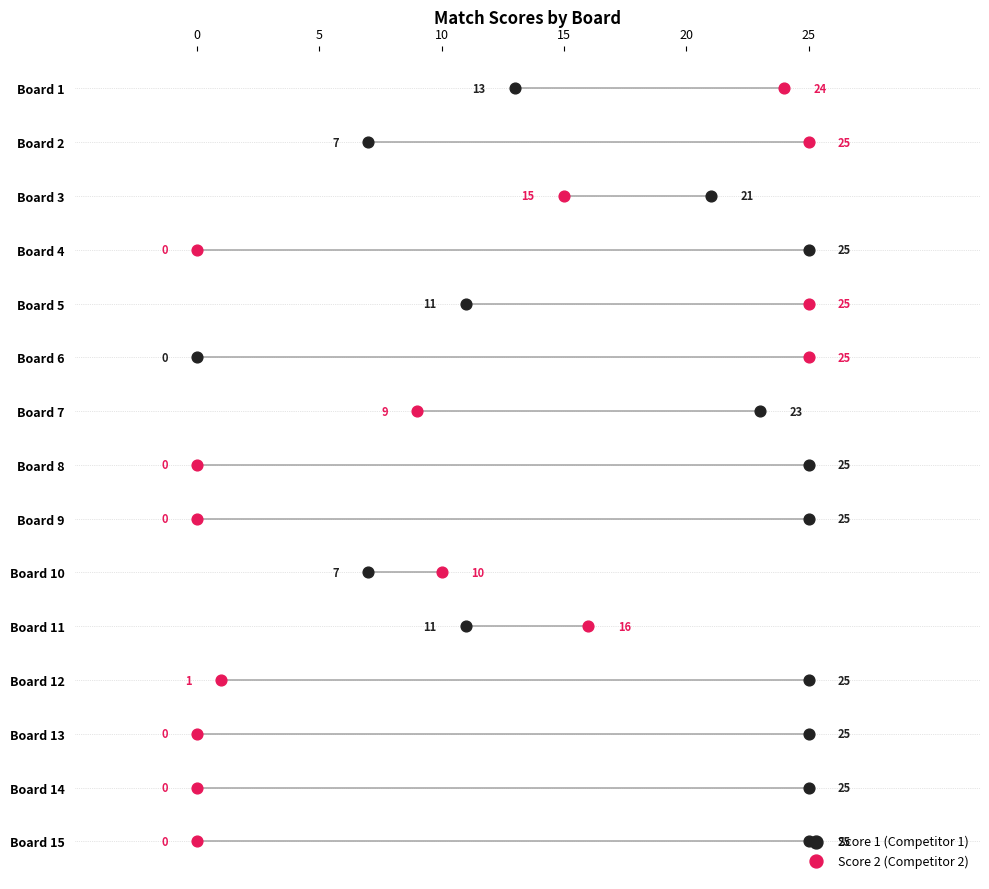

Which series reaches the minimum Y coordinate?

Score 1 (Competitor 1)